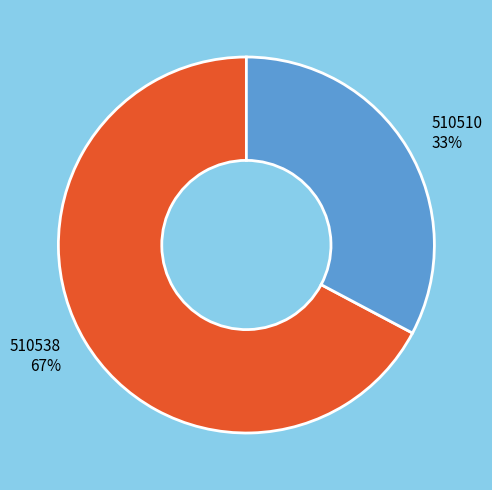

True or false: 510510 accounts for 33% of the total.

True